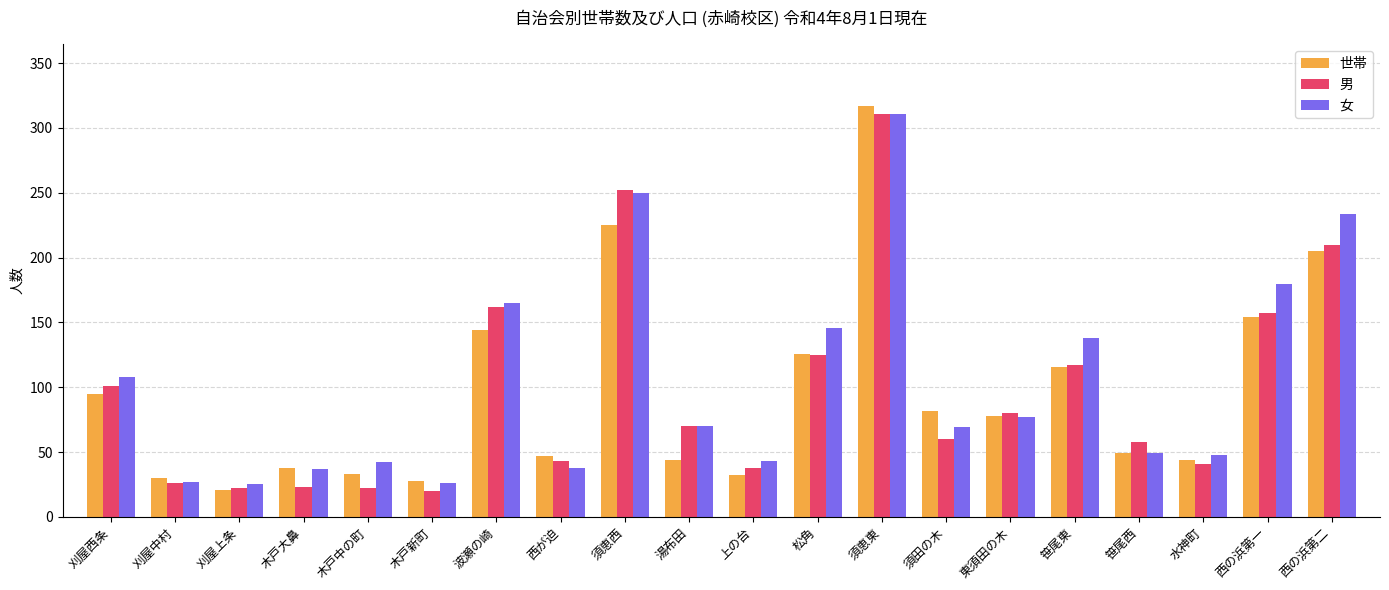

The value of 女 at 松角 is 146. True or false?

True